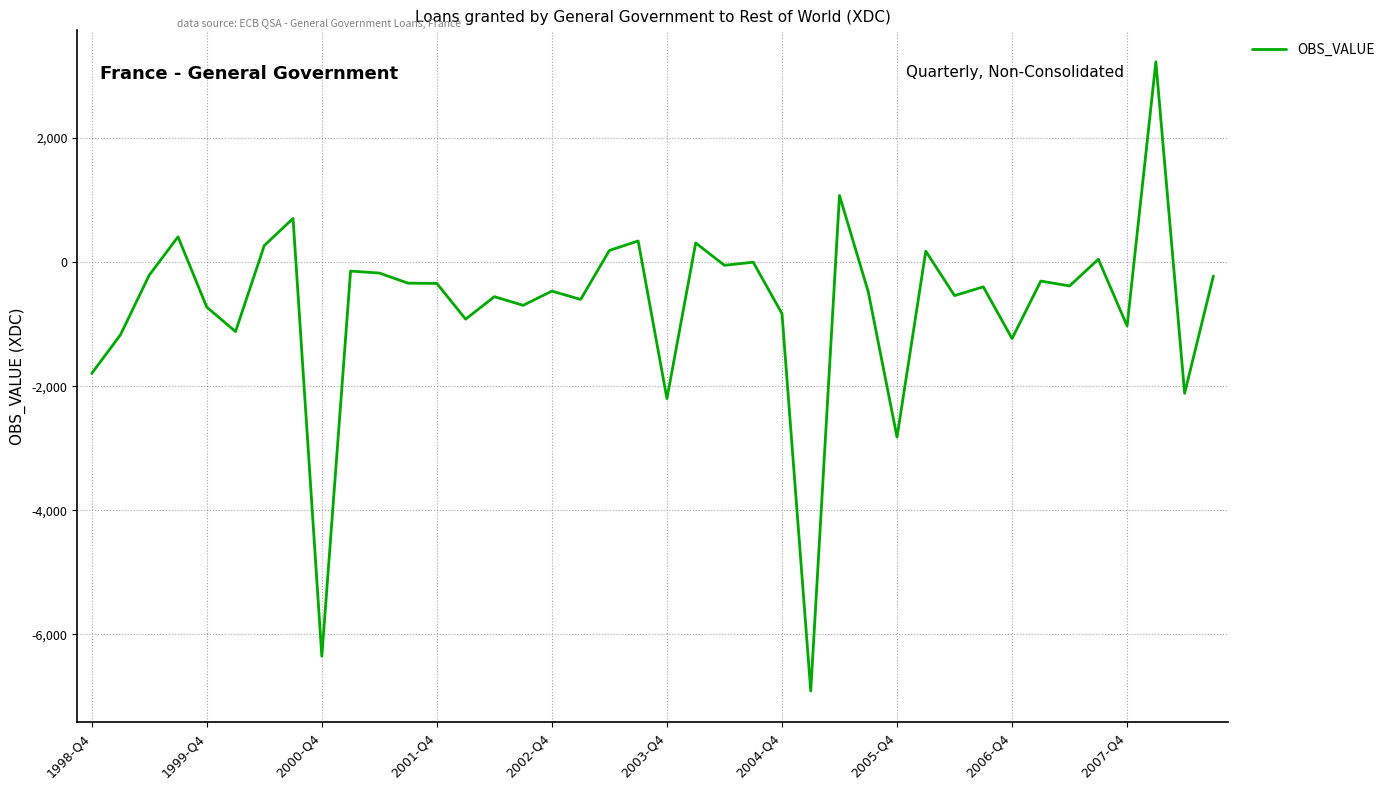

What is the smallest value displayed?

-6911